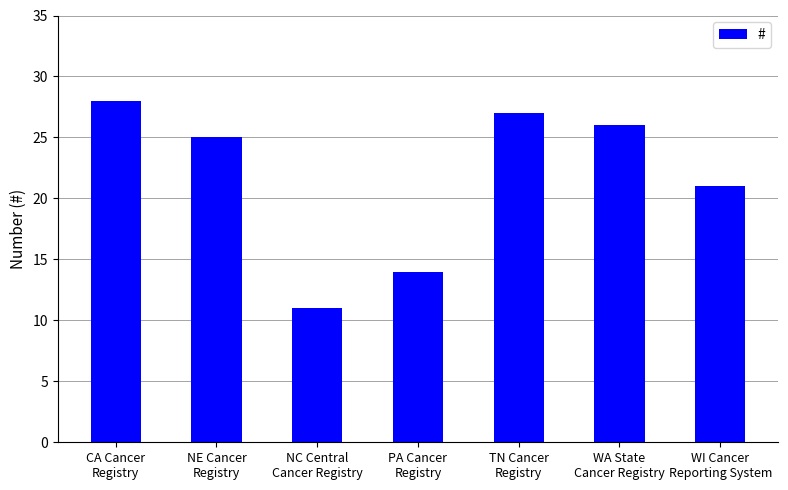

What is the average value?

22